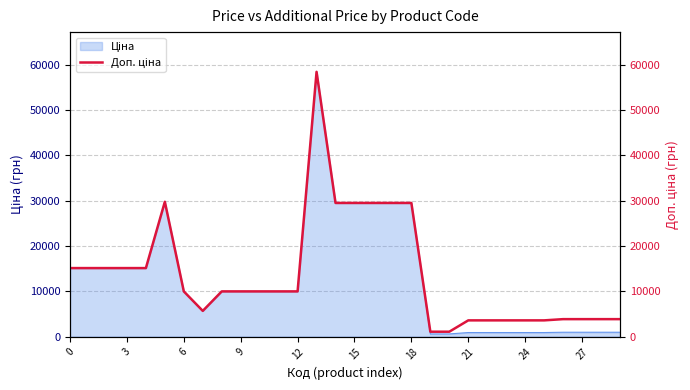

True or false: the data shows 598.7 at 20.

False